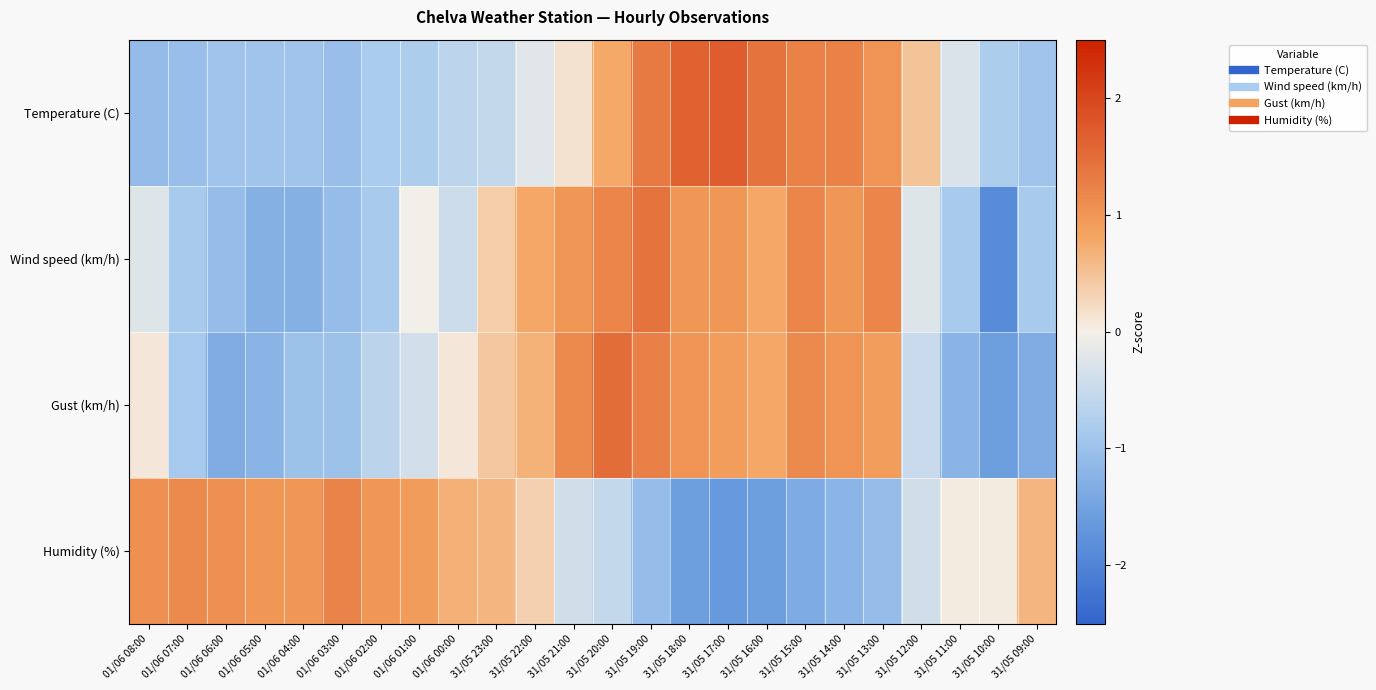

Reading right to left, transcribe all the data shown in this chart.

Temperature (C): 31/05 09:00=-1.0	31/05 10:00=-0.8	31/05 11:00=-0.3	31/05 12:00=0.5	31/05 13:00=1.0	31/05 14:00=1.2	31/05 15:00=1.2	31/05 16:00=1.4	31/05 17:00=1.7	31/05 18:00=1.6	31/05 19:00=1.3	31/05 20:00=0.8	31/05 21:00=0.1	31/05 22:00=-0.2	31/05 23:00=-0.5	01/06 00:00=-0.6	01/06 01:00=-0.8	01/06 02:00=-0.8	01/06 03:00=-1.0	01/06 04:00=-1.0	01/06 05:00=-1.0	01/06 06:00=-1.0	01/06 07:00=-1.0	01/06 08:00=-1.1
Wind speed (km/h): 31/05 09:00=-0.9	31/05 10:00=-1.9	31/05 11:00=-0.9	31/05 12:00=-0.2	31/05 13:00=1.2	31/05 14:00=1.0	31/05 15:00=1.2	31/05 16:00=0.8	31/05 17:00=1.0	31/05 18:00=1.0	31/05 19:00=1.4	31/05 20:00=1.2	31/05 21:00=1.0	31/05 22:00=0.8	31/05 23:00=0.4	01/06 00:00=-0.4	01/06 01:00=-0.0	01/06 02:00=-0.9	01/06 03:00=-1.1	01/06 04:00=-1.3	01/06 05:00=-1.3	01/06 06:00=-1.1	01/06 07:00=-0.9	01/06 08:00=-0.2
Gust (km/h): 31/05 09:00=-1.3	31/05 10:00=-1.6	31/05 11:00=-1.2	31/05 12:00=-0.5	31/05 13:00=0.9	31/05 14:00=1.0	31/05 15:00=1.1	31/05 16:00=0.8	31/05 17:00=0.9	31/05 18:00=1.0	31/05 19:00=1.3	31/05 20:00=1.5	31/05 21:00=1.1	31/05 22:00=0.7	31/05 23:00=0.4	01/06 00:00=0.1	01/06 01:00=-0.4	01/06 02:00=-0.6	01/06 03:00=-1.0	01/06 04:00=-1.0	01/06 05:00=-1.2	01/06 06:00=-1.3	01/06 07:00=-0.9	01/06 08:00=0.1
Humidity (%): 31/05 09:00=0.6	31/05 10:00=0.0	31/05 11:00=0.0	31/05 12:00=-0.4	31/05 13:00=-1.1	31/05 14:00=-1.2	31/05 15:00=-1.3	31/05 16:00=-1.6	31/05 17:00=-1.6	31/05 18:00=-1.6	31/05 19:00=-1.1	31/05 20:00=-0.5	31/05 21:00=-0.4	31/05 22:00=0.3	31/05 23:00=0.6	01/06 00:00=0.7	01/06 01:00=0.9	01/06 02:00=1.0	01/06 03:00=1.2	01/06 04:00=1.0	01/06 05:00=1.0	01/06 06:00=1.1	01/06 07:00=1.1	01/06 08:00=1.1